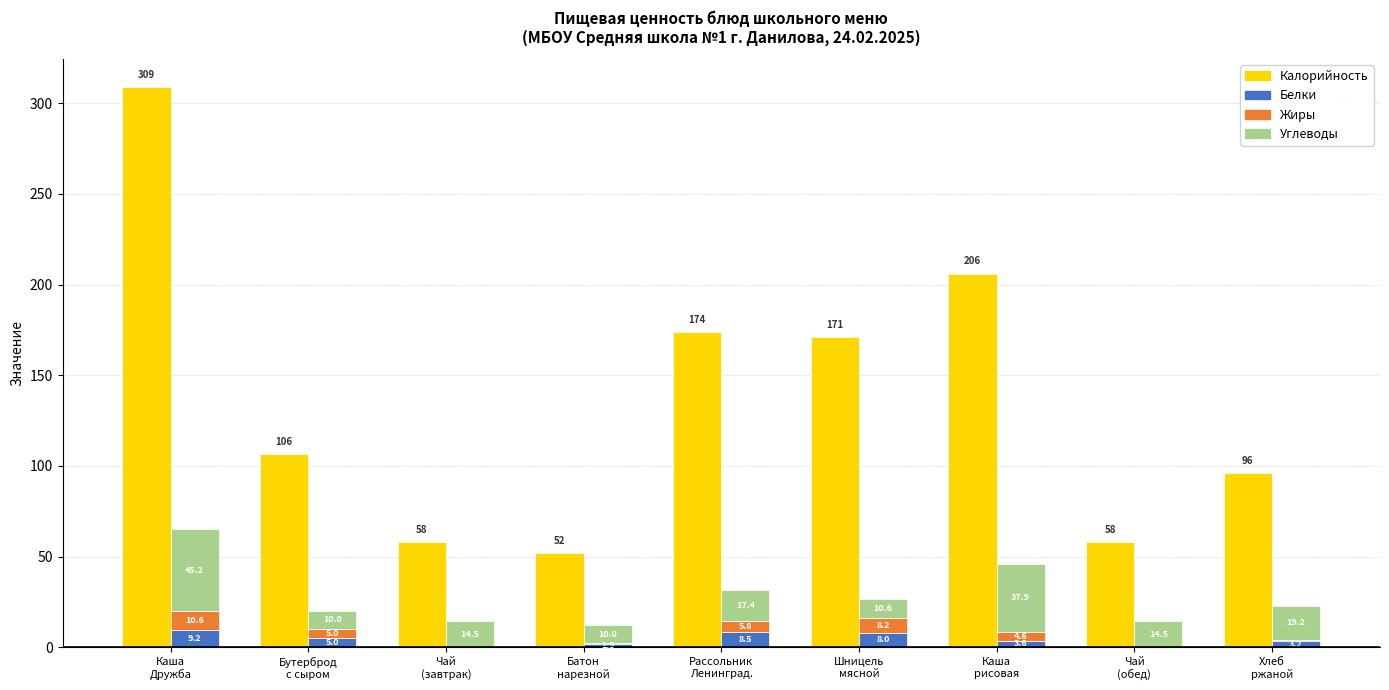

Where does the Калорийность series first go above 106?

Каша
Дружба